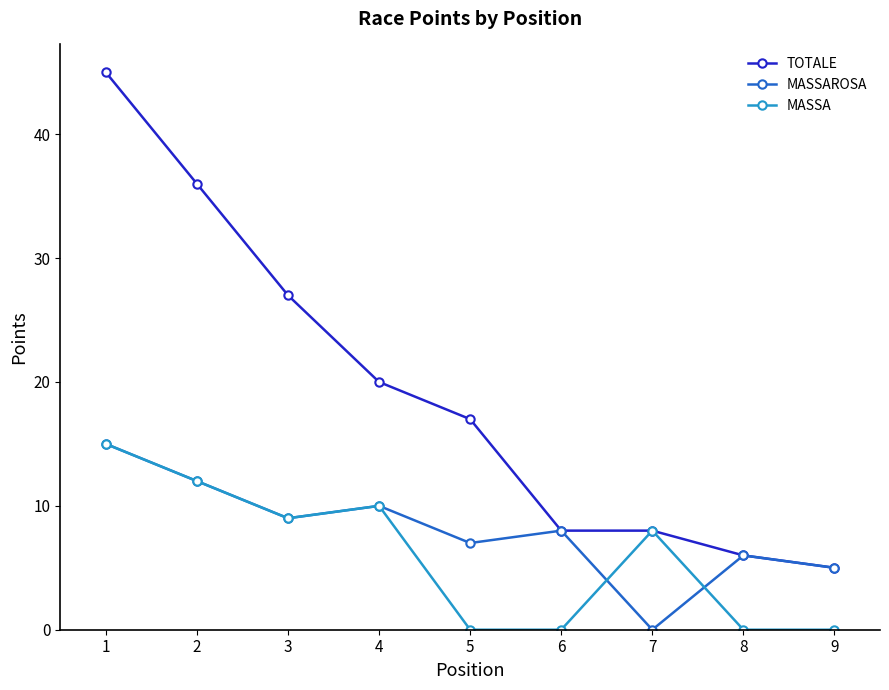

Reading left to right, what are all the values shown in this chart?

TOTALE: 1=45	2=36	3=27	4=20	5=17	6=8	7=8	8=6	9=5
MASSAROSA: 1=15	2=12	3=9	4=10	5=7	6=8	7=0	8=6	9=5
MASSA: 1=15	2=12	3=9	4=10	5=0	6=0	7=8	8=0	9=0